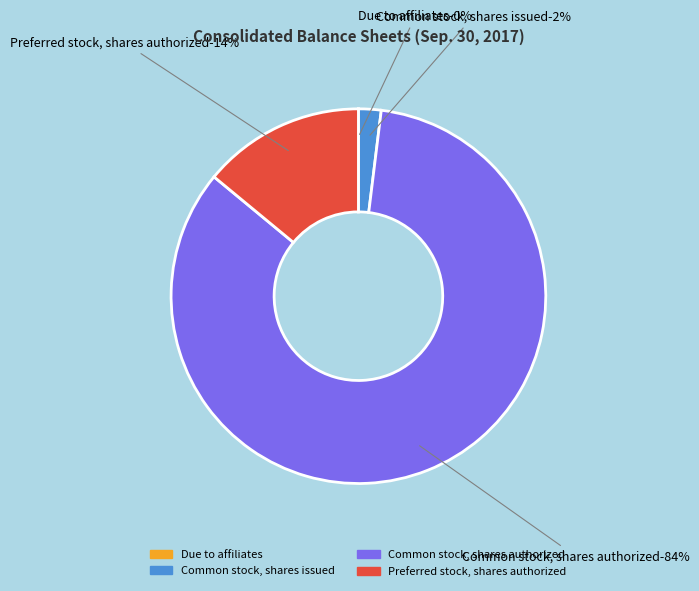

To the nearest percent, what is the combined percentage of Due to affiliates and Preferred stock, shares authorized?

14%